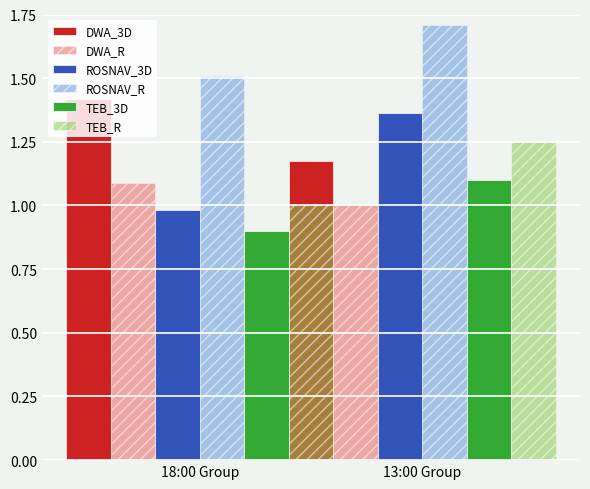

True or false: TEB_R has a value of 0.7 at 13:00 Group.

False